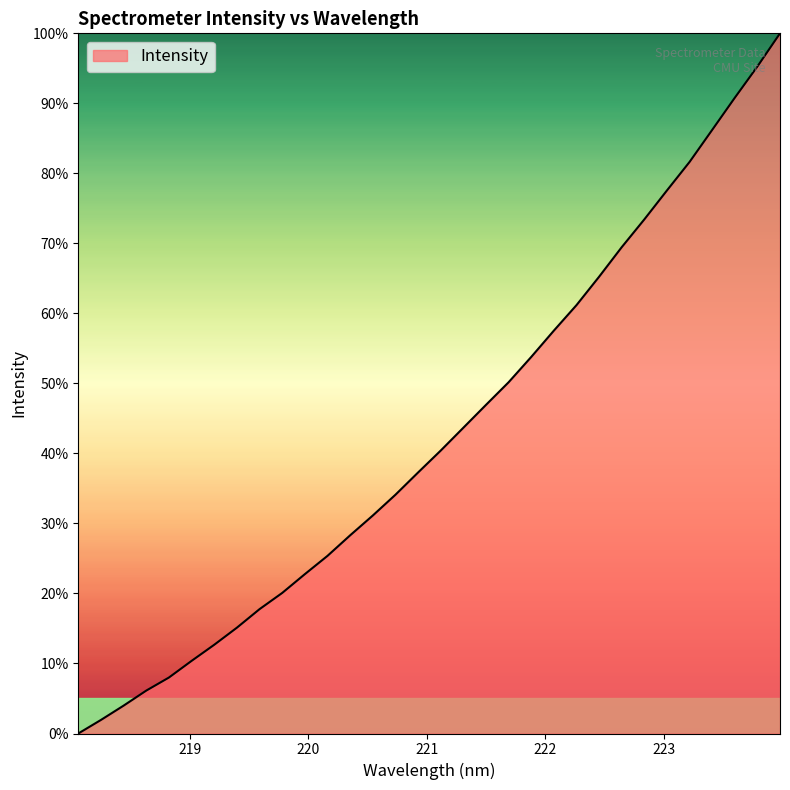

What is the difference between the maximum and minimum values?

100.0